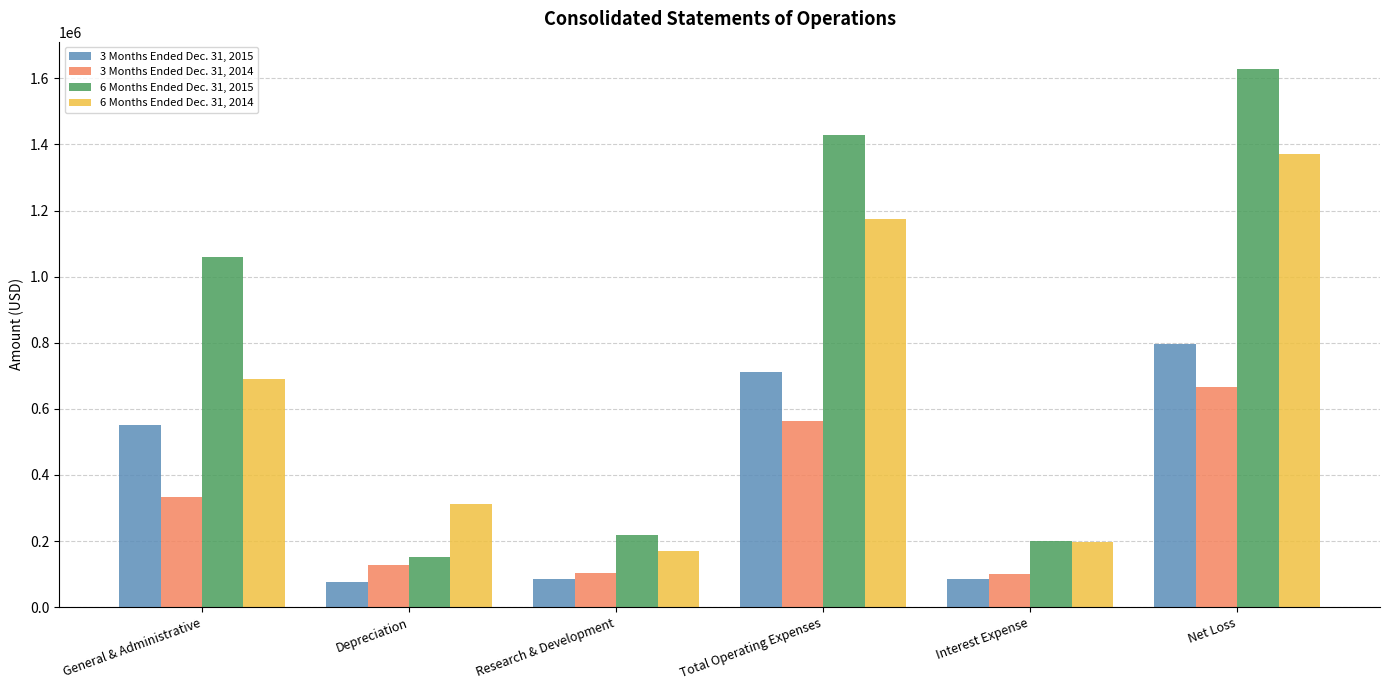

How many data points in 3 Months Ended Dec. 31, 2015 are less than 550095?

3